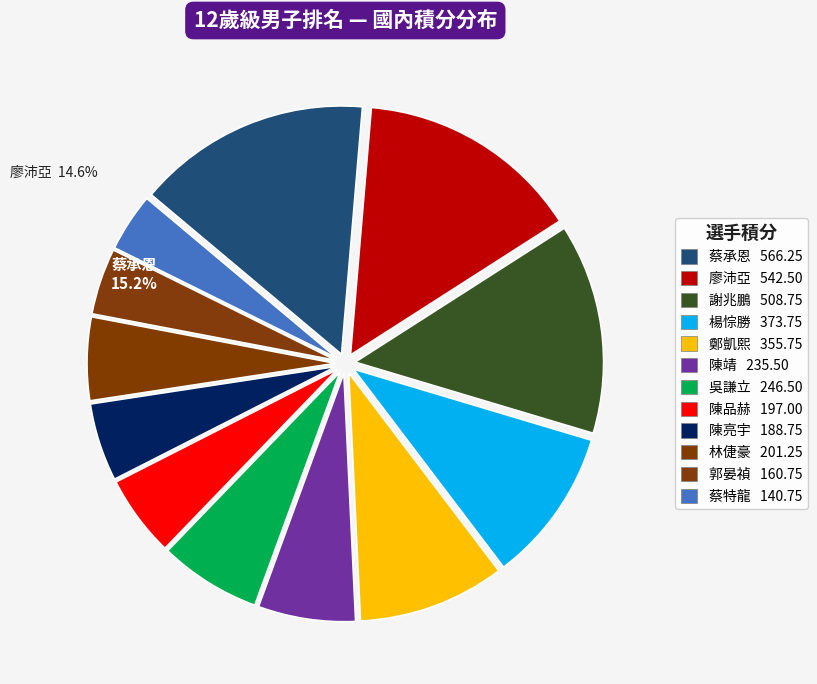

True or false: 蔡特龍 accounts for 14% of the total.

False